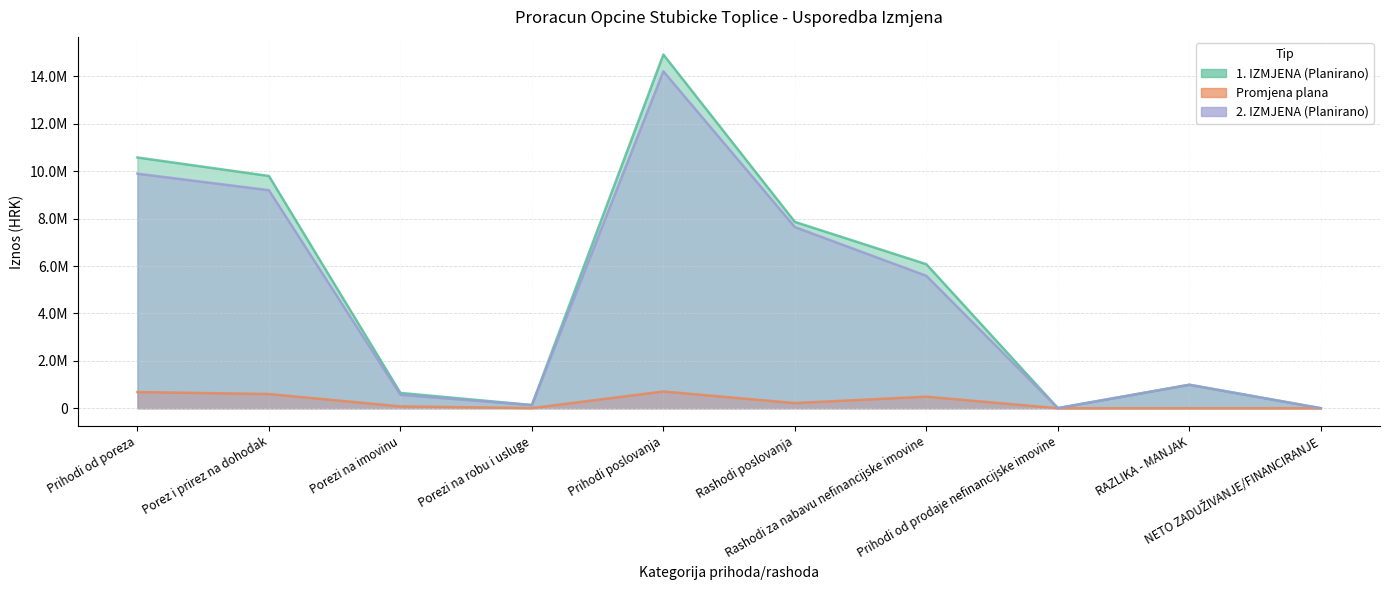

Is the value of Promjena plana at NETO ZADUŽIVANJE/FINANCIRANJE greater than the value of 2. IZMJENA (Planirano) at Porez i prirez na dohodak?

No